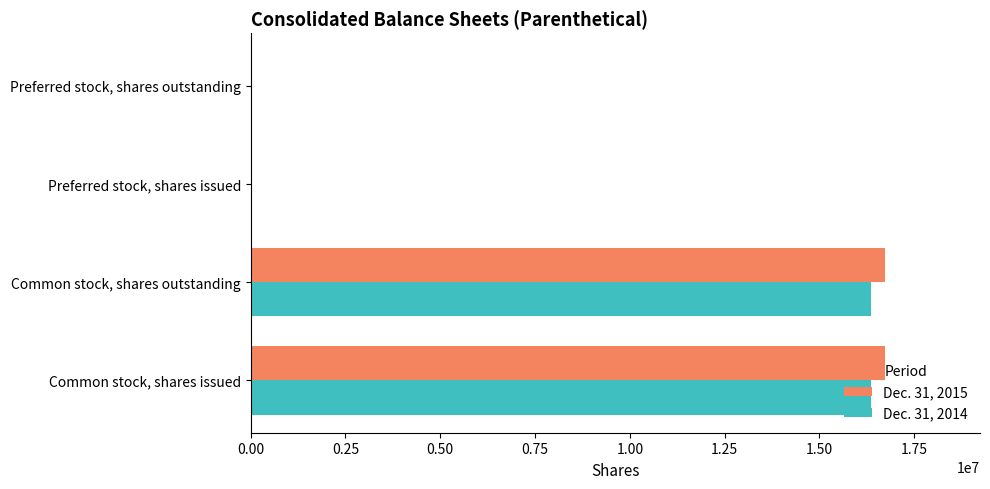

Is the value of Dec. 31, 2015 at Preferred stock, shares issued greater than the value of Dec. 31, 2014 at Common stock, shares outstanding?

No